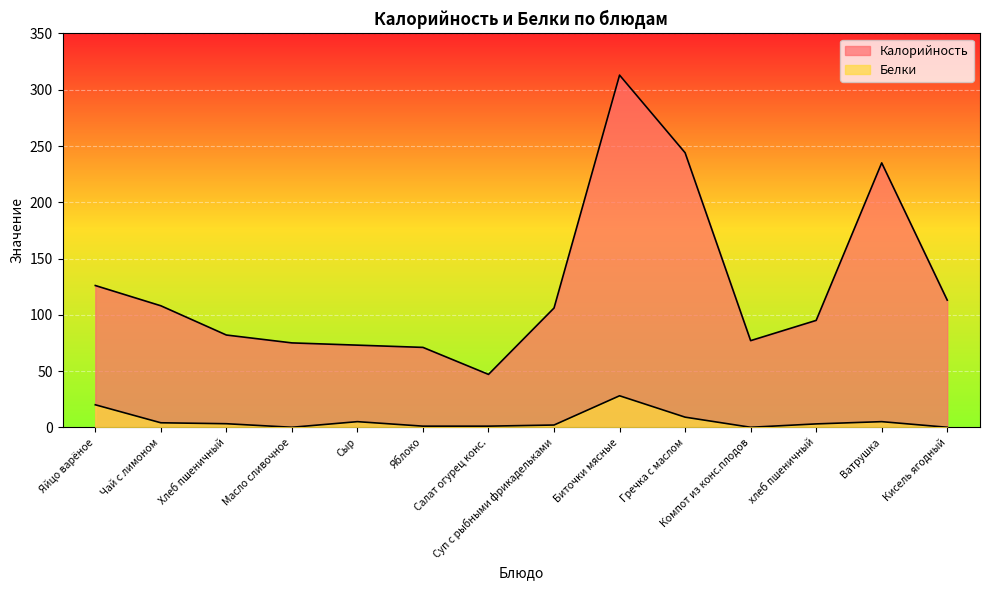

At Суп с рыбными фрикадельками, list the series in order from largest to smallest.

Калорийность, Белки